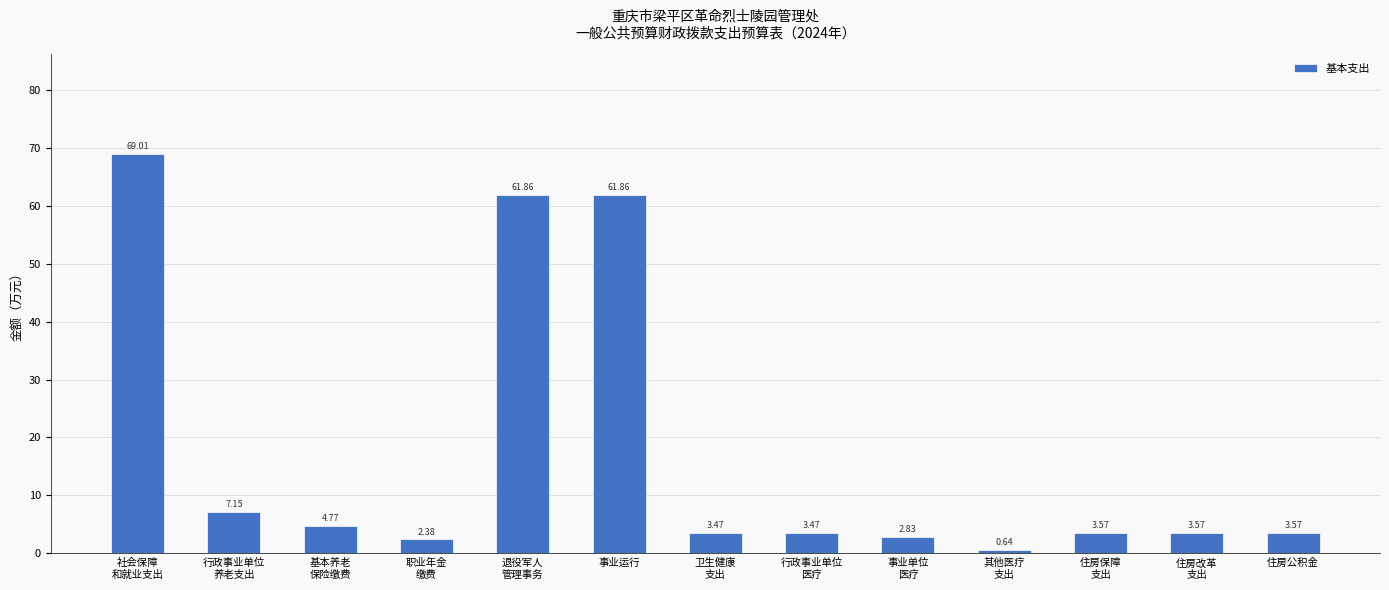

What is the sum of all values?

228.2